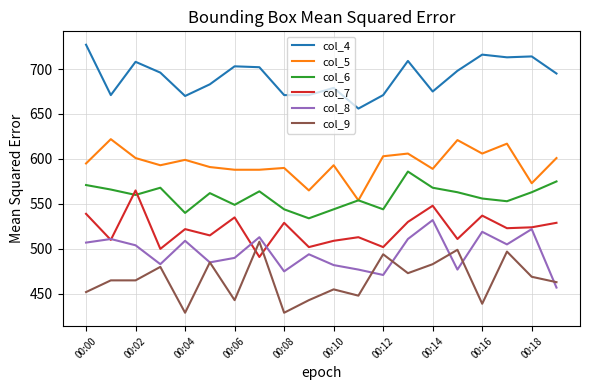

What is the highest value of the col_4 series?

727